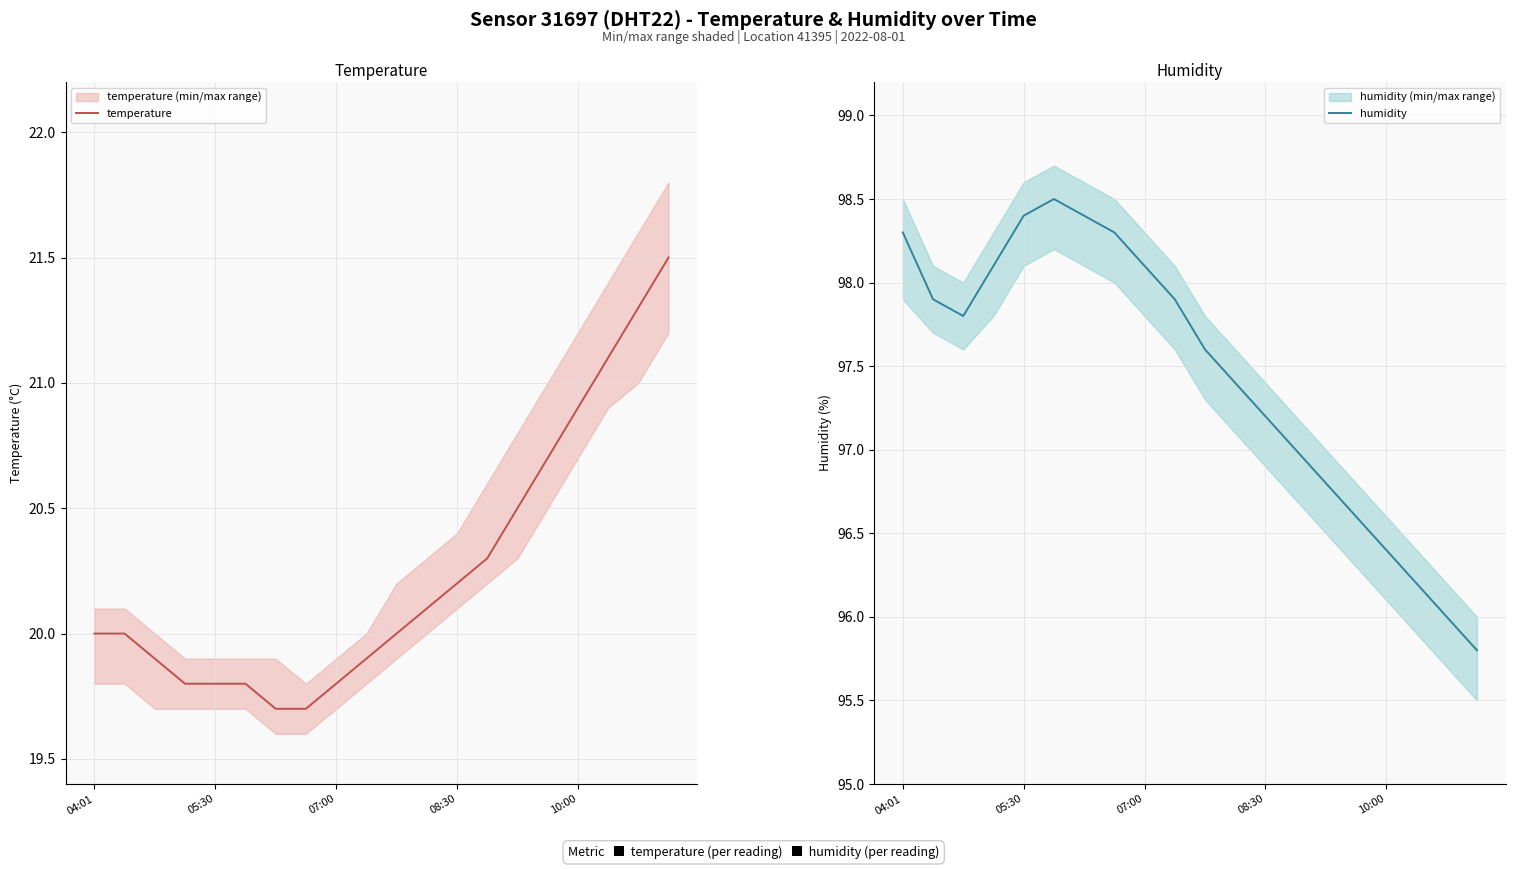

Count the number of categories in the chart.

20